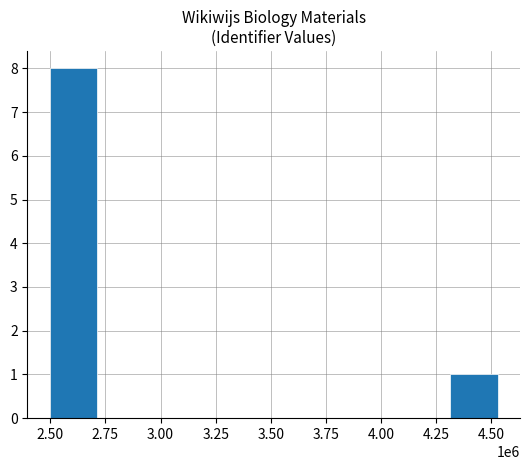

What is the change in value from 3.50 to 4.50?

+1